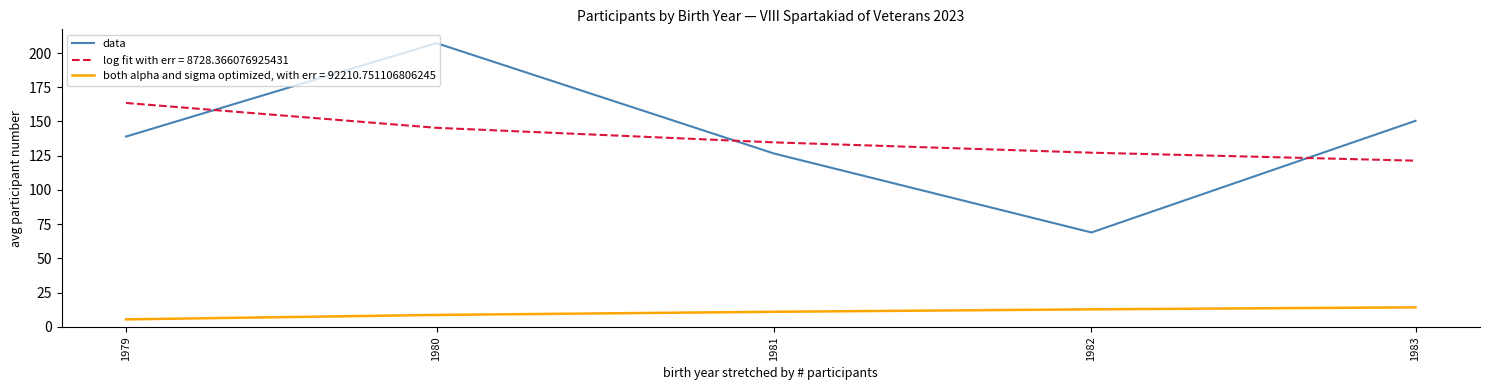

True or false: both alpha and sigma optimized, with err = 92210.751106806245 and log fit with err = 8728.366076925431 cross at least once.

False